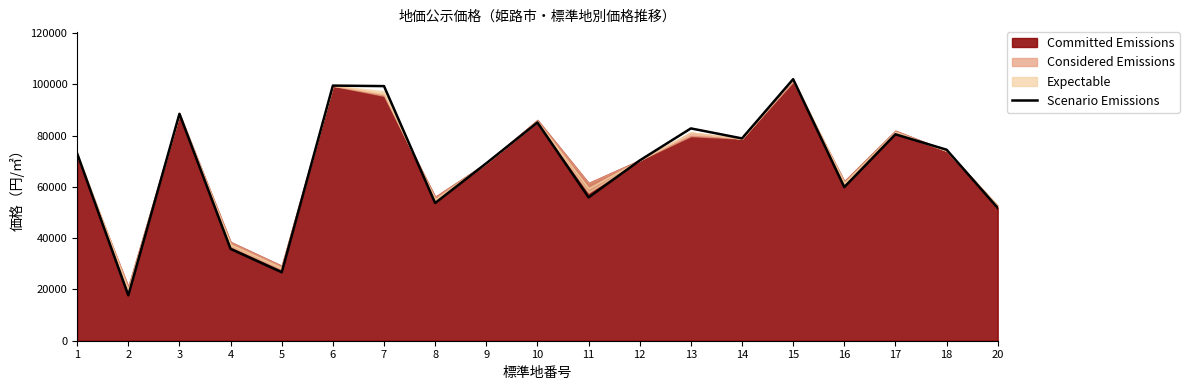

What is the lowest value of the Scenario Emissions series?

17700